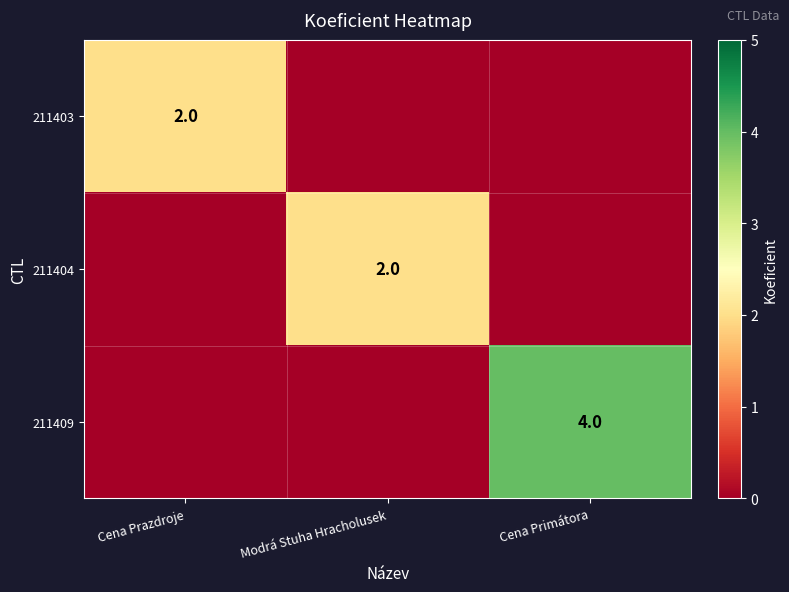

The value of 211404 at Modrá Stuha Hracholusek is 2. True or false?

True